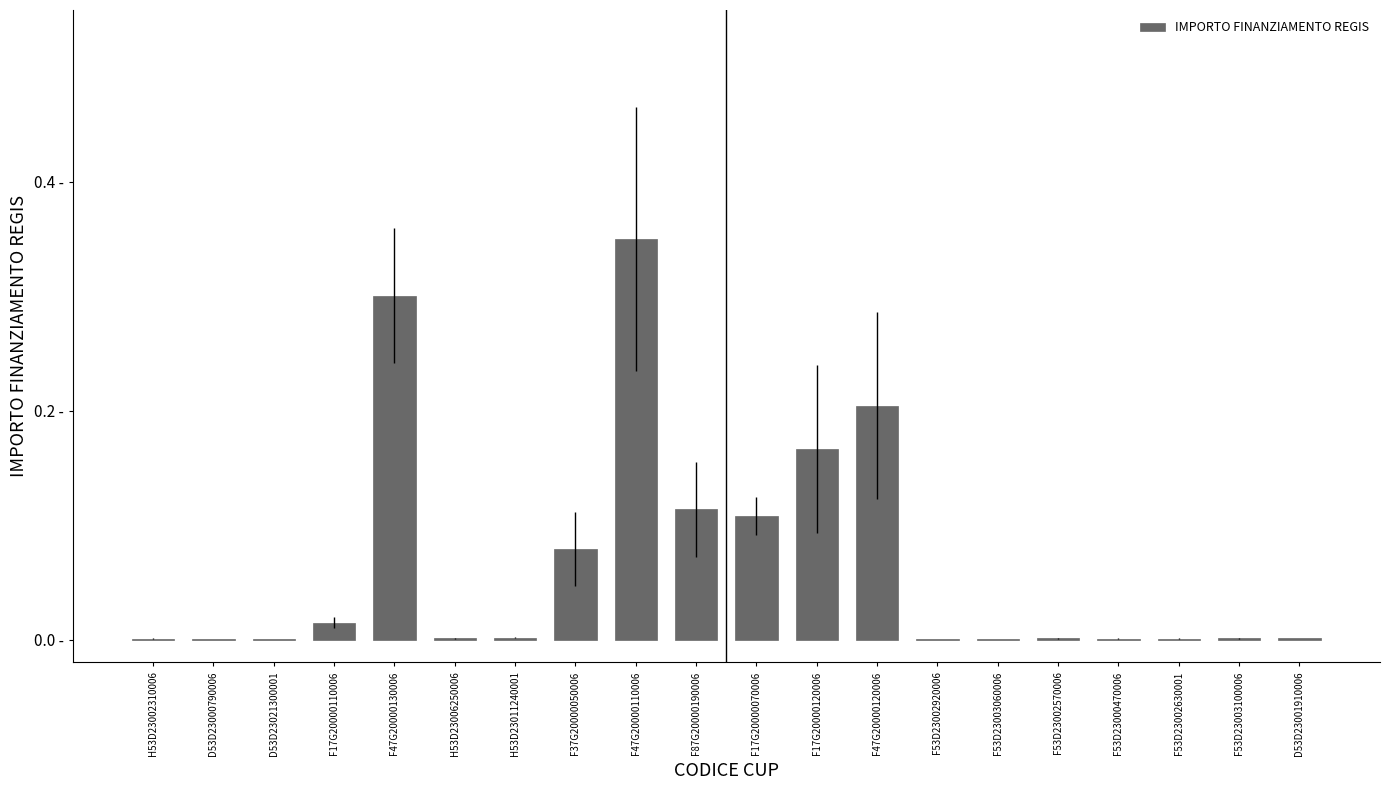

Rank the categories by value from lowest to highest.

D53D23021300001, D53D23000790006, F53D23003060006, F53D23002920006, F53D23002630001, F53D23000470006, H53D23002310006, H53D23006250006, F53D23002570006, F53D23003100006, D53D23001910006, H53D23011240001, F17G20000110006, F37G20000050006, F17G20000070006, F87G20000190006, F17G20000120006, F47G20000120006, F47G20000130006, F47G20000110006